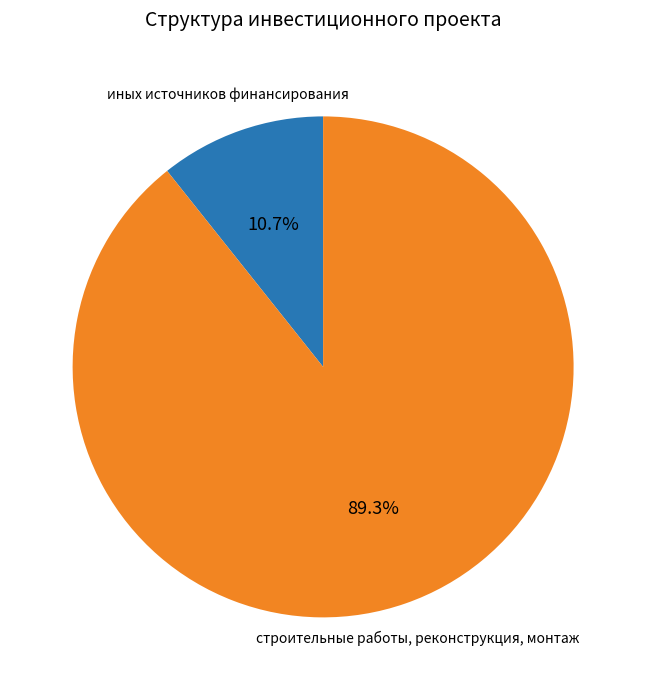

What percentage is the строительные работы, реконструкция, монтаж slice, to the nearest percent?

89%